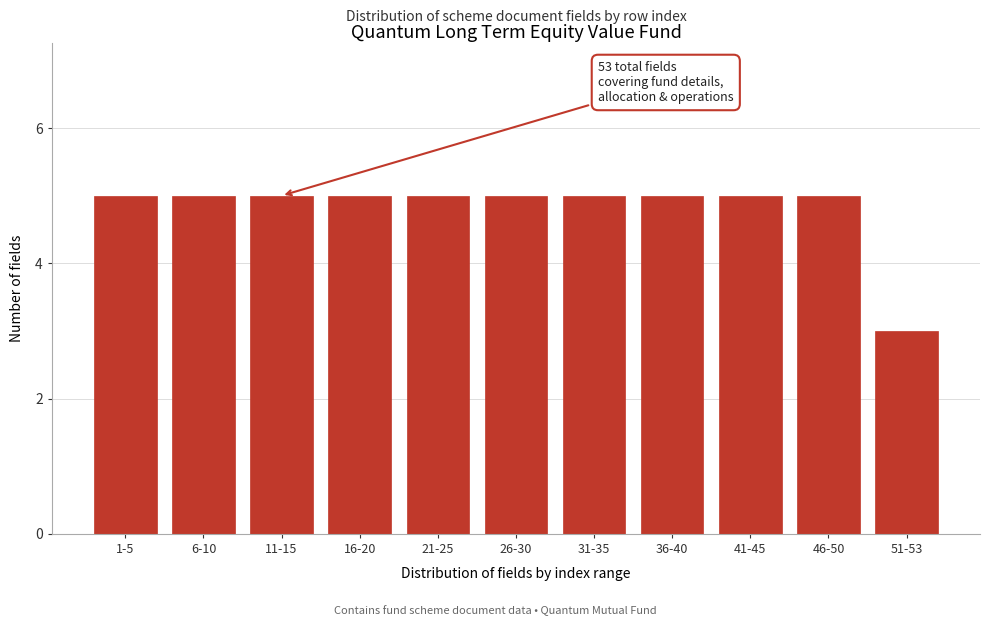

Reading left to right, extract all data points from this chart.

5	5	5	5	5	5	5	5	5	5	3